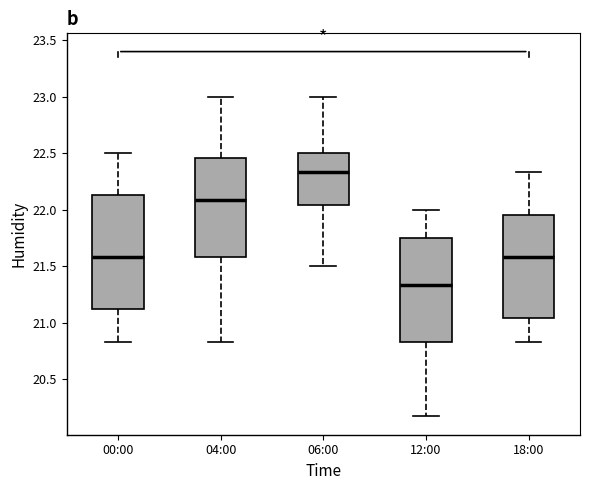

Where does the median line of the box for 06:00 sit on the y-axis? The values are not printed on the chart, so give them approximately, as read against the axis.

22.35